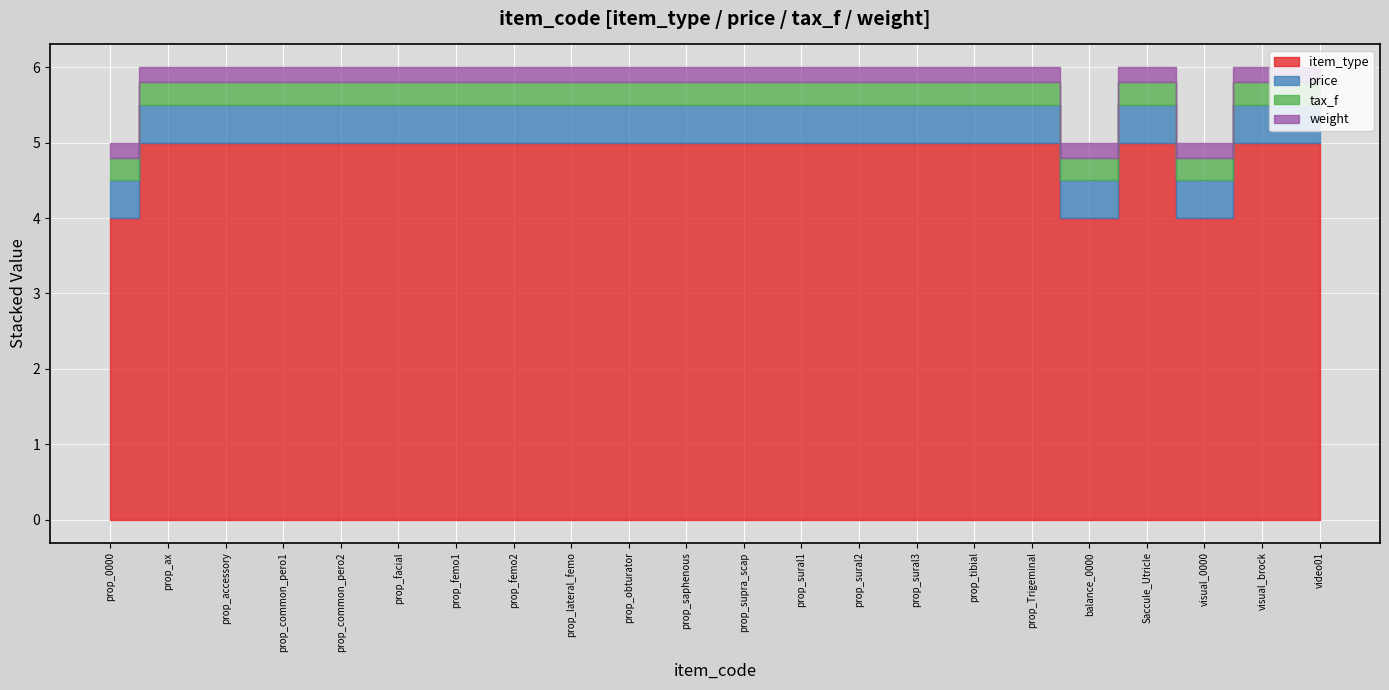

List the series in order of their peak value, highest first.

item_type, price, tax_f, weight